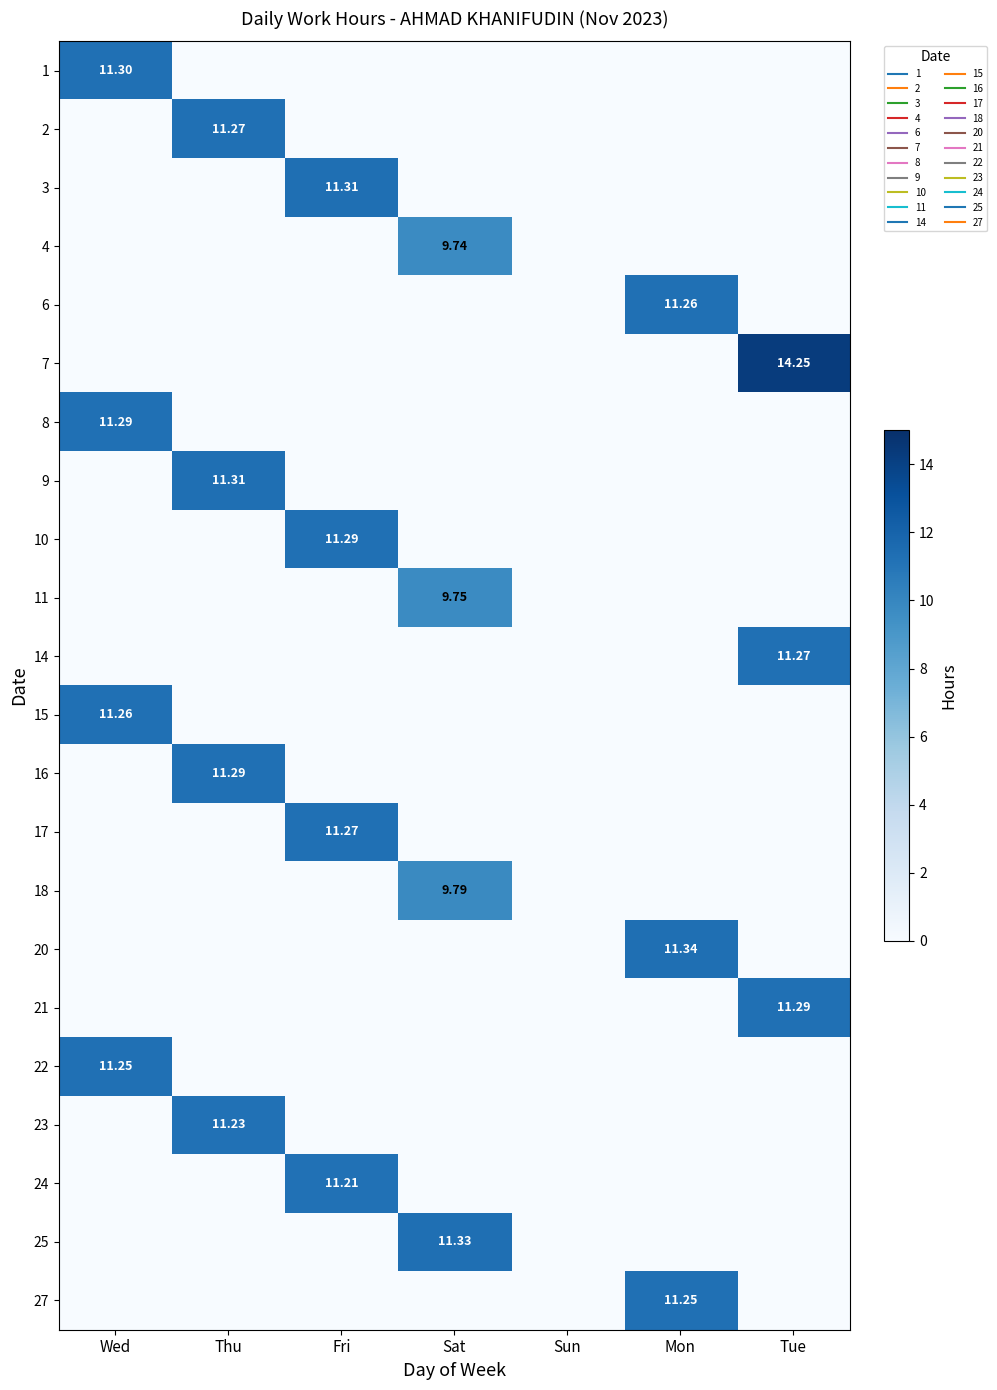

The value of 7 at Sat is -8.8. True or false?

False